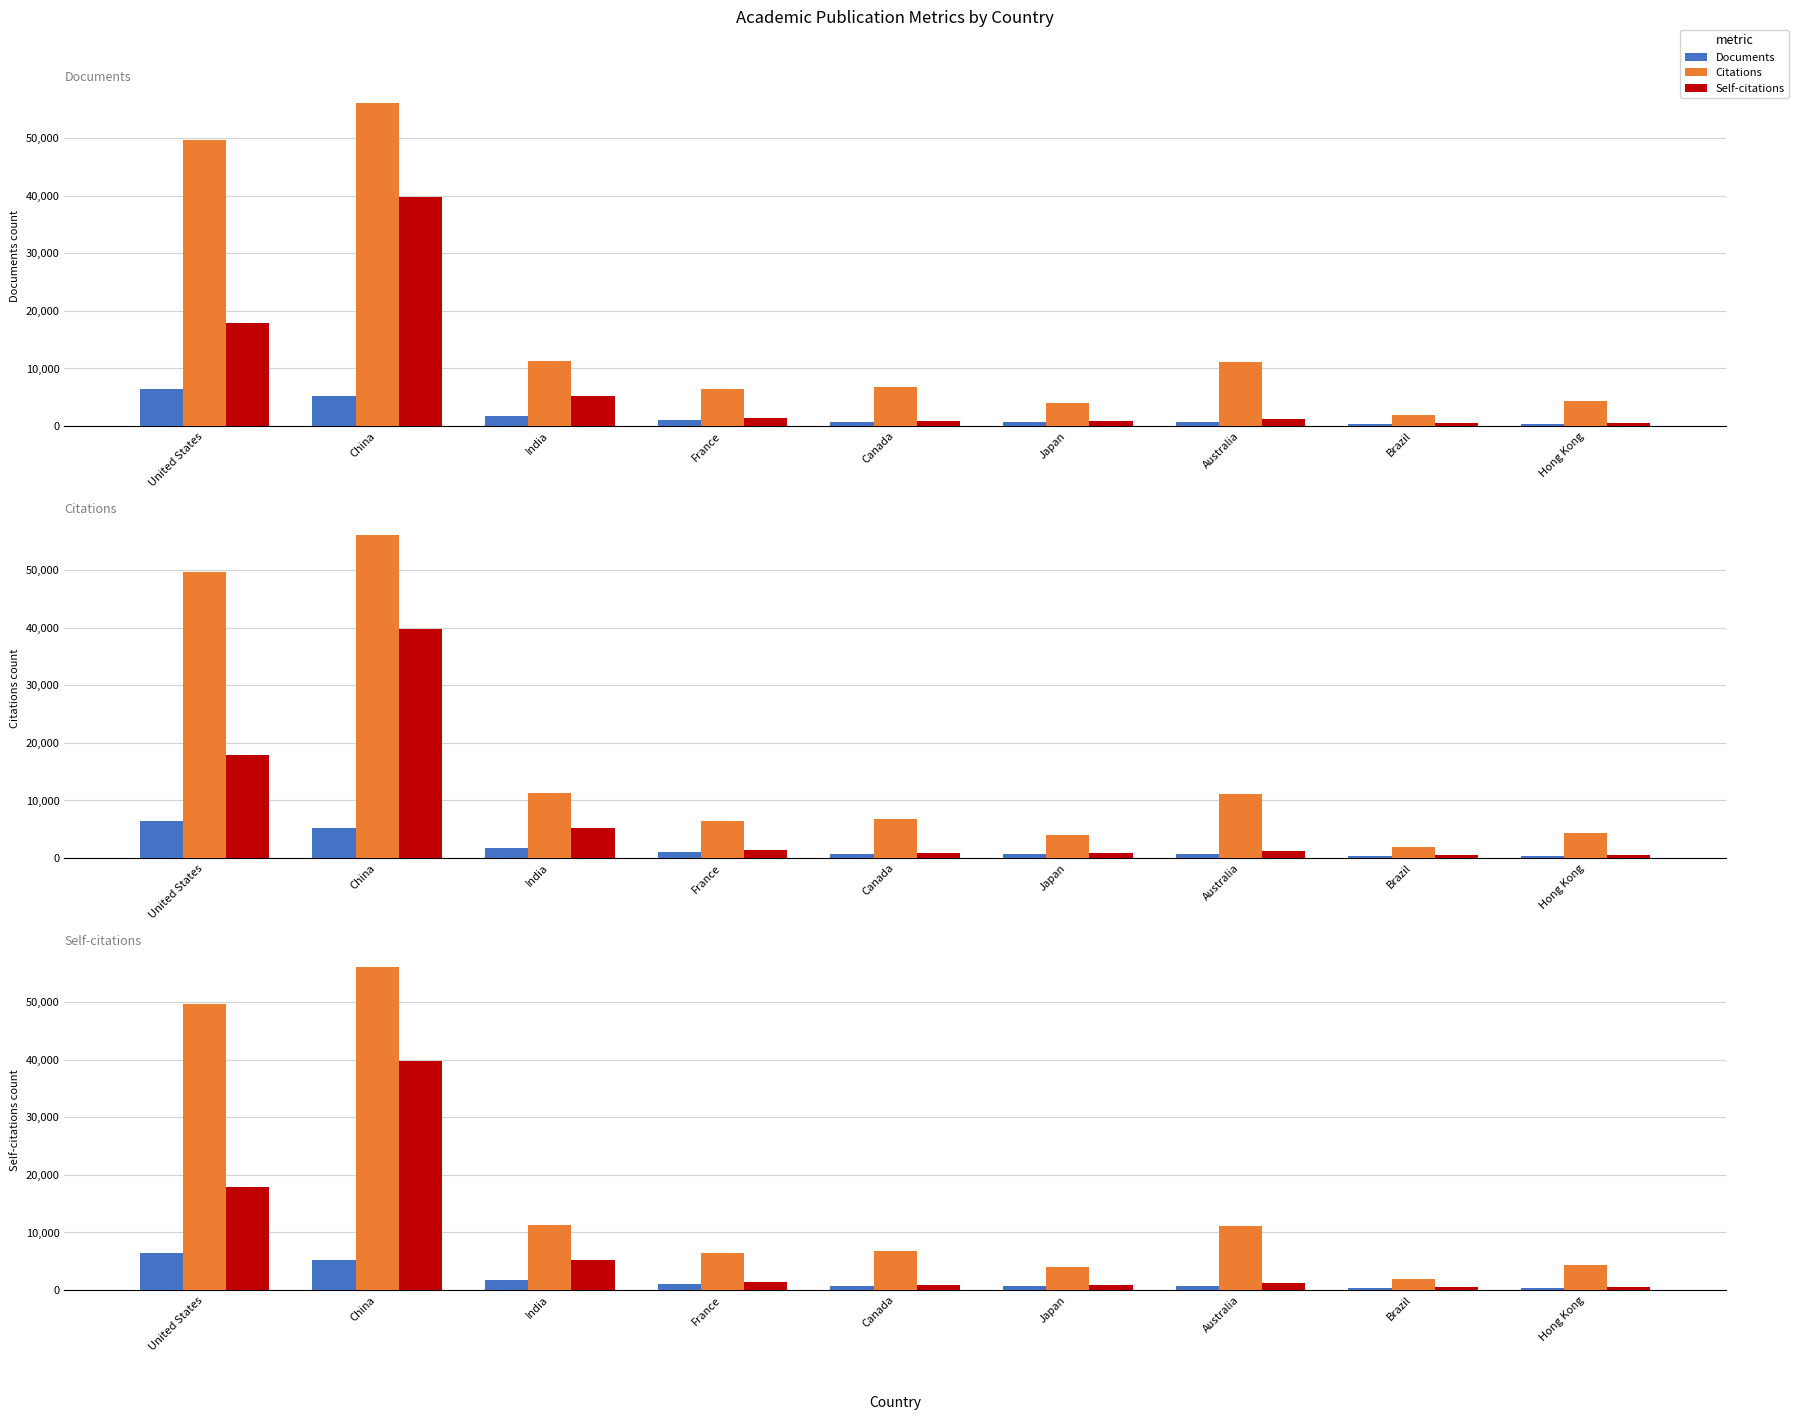

The Self-citations series shows 472 at Brazil. True or false?

True